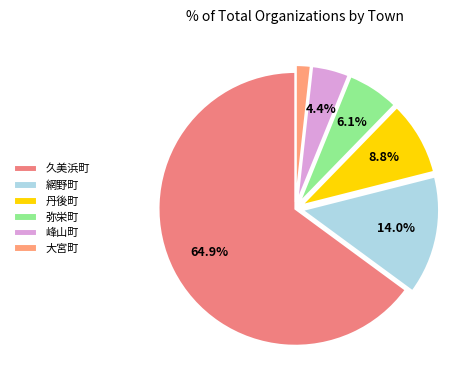

To the nearest percent, what portion does 丹後町 represent?

9%